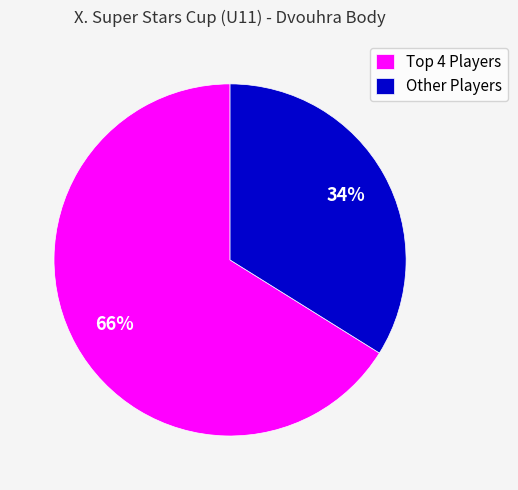

Which category has the smallest portion of the pie?

Other Players